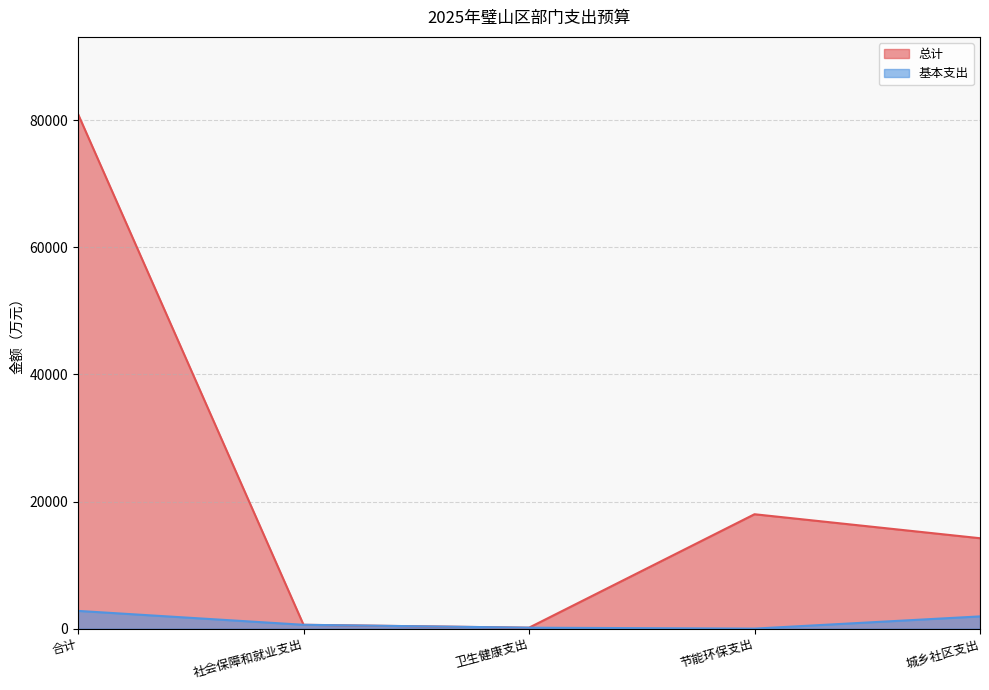

At which label does 总计 reach its minimum?

卫生健康支出